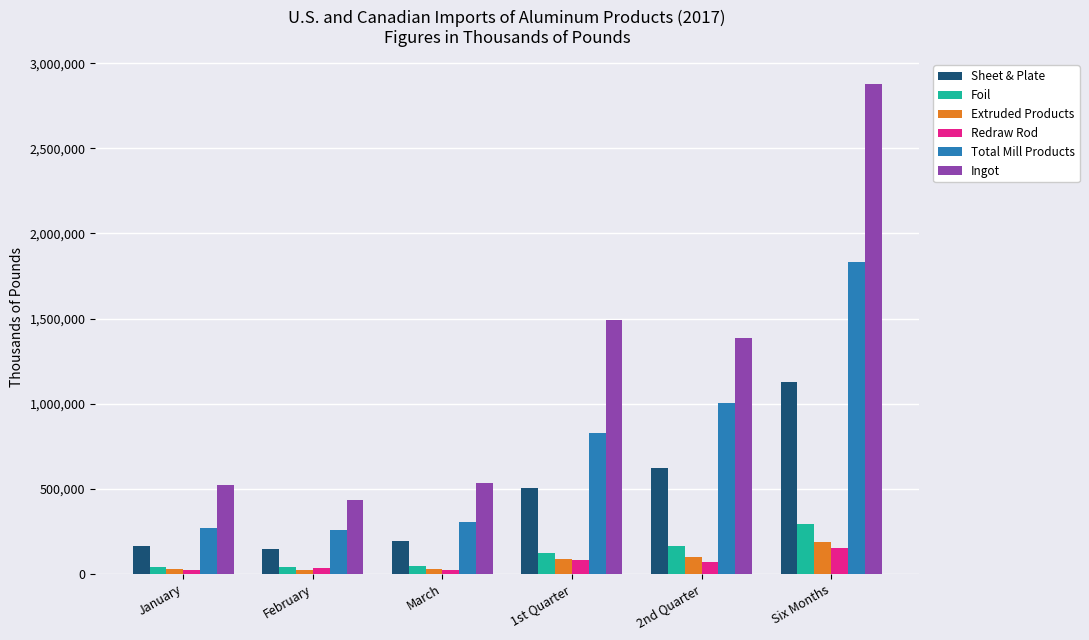

How many bars are there in total?

36